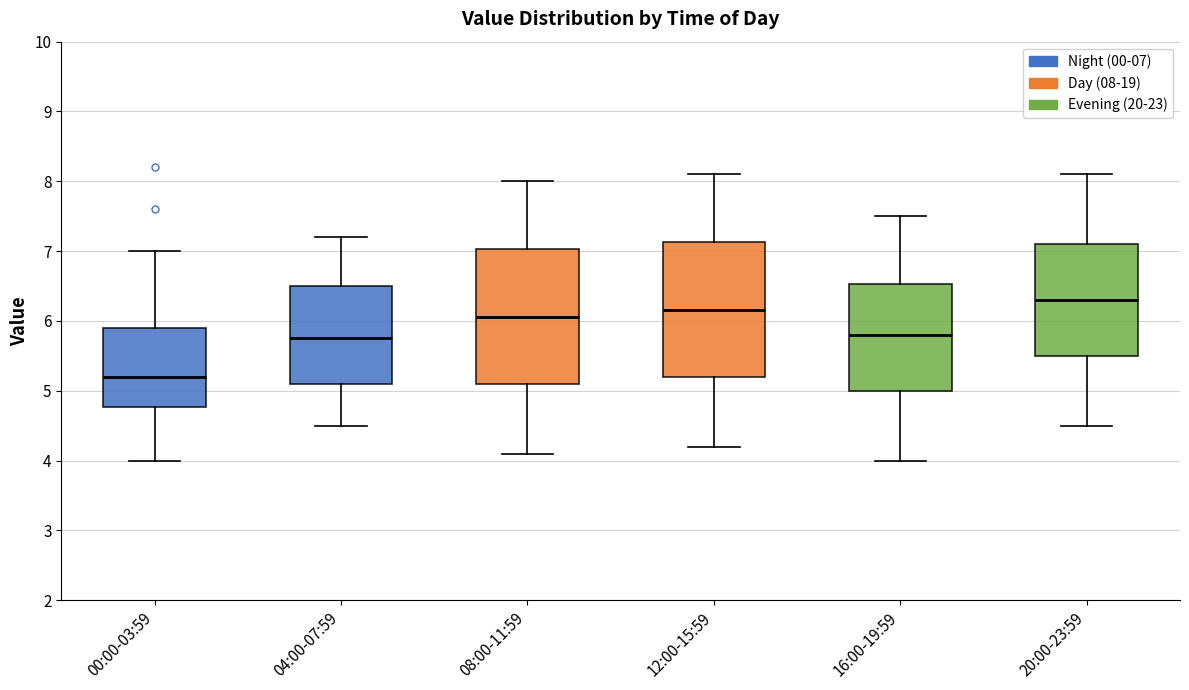

Which box has the lowest median line?

00:00-03:59